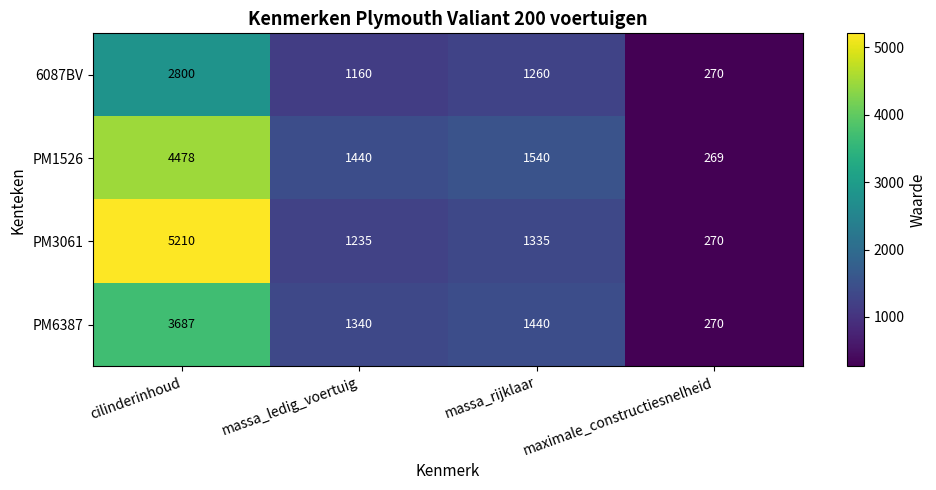

What is the total value across all series at massa_rijklaar?

5575